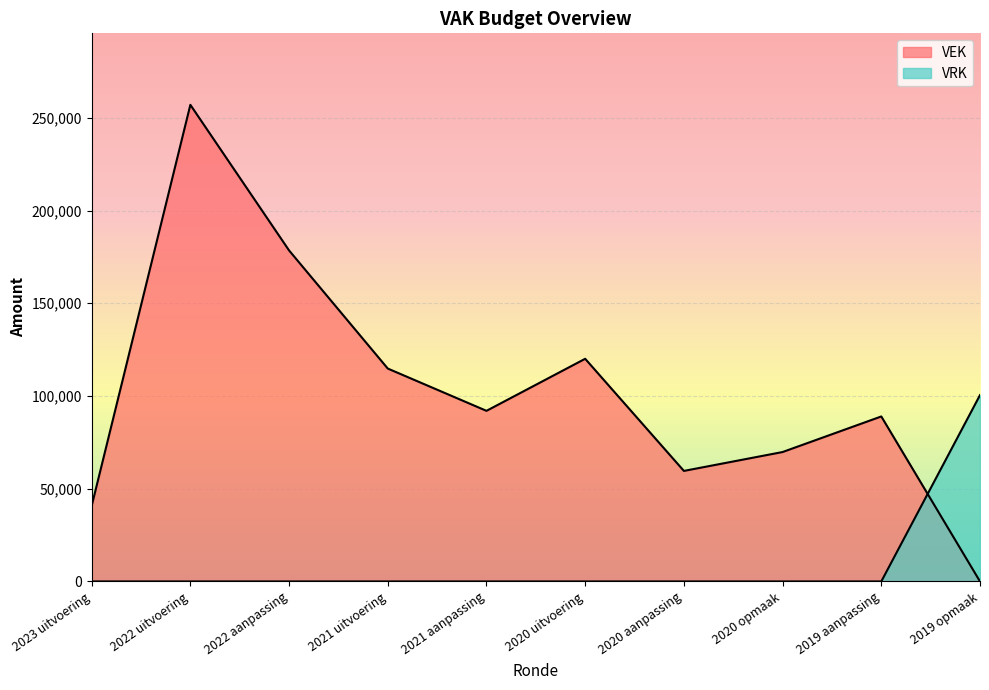

What is the difference between the highest and lowest values at 2021 uitvoering?

114804